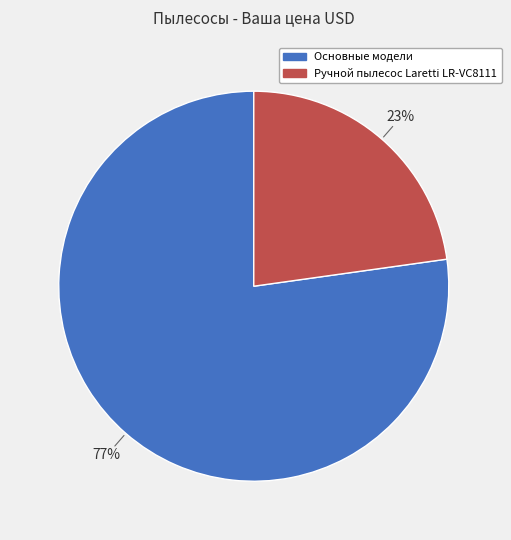

Is there a majority slice in this chart?

Yes